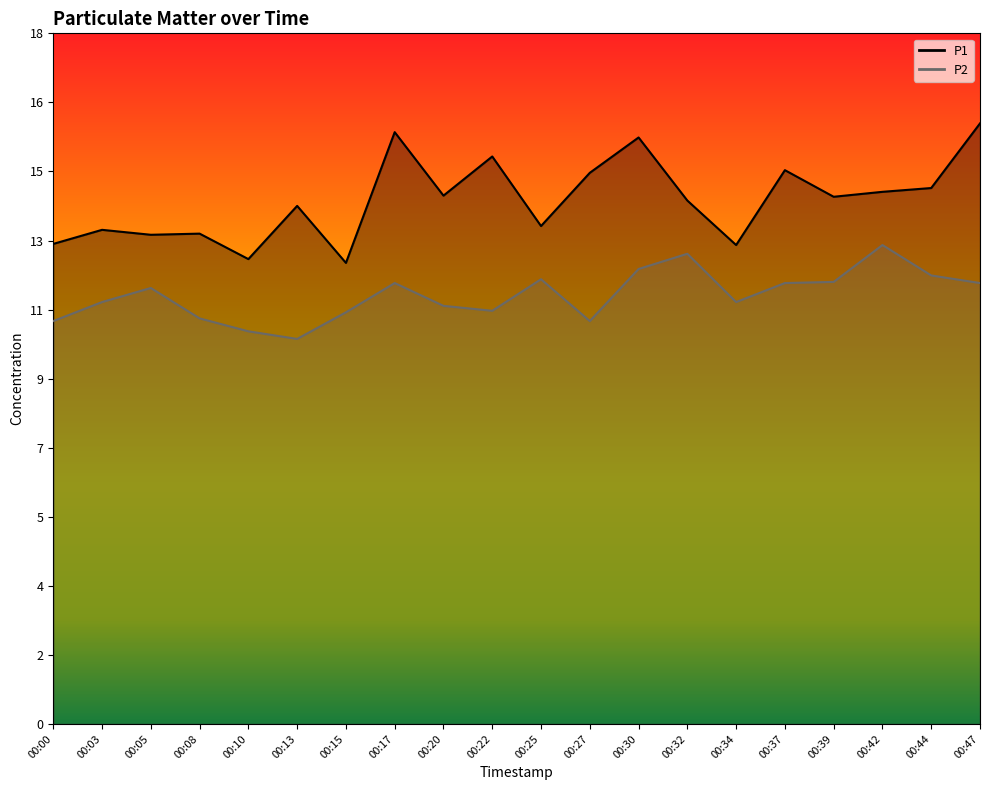

What are all the series names shown in the legend?

P1, P2